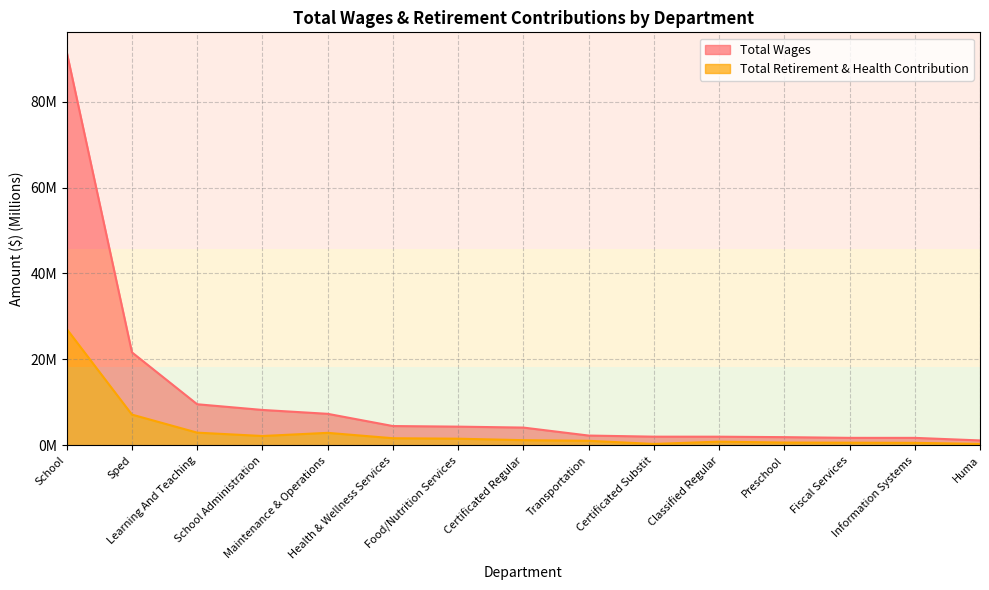

What position from the right is Sped?

14